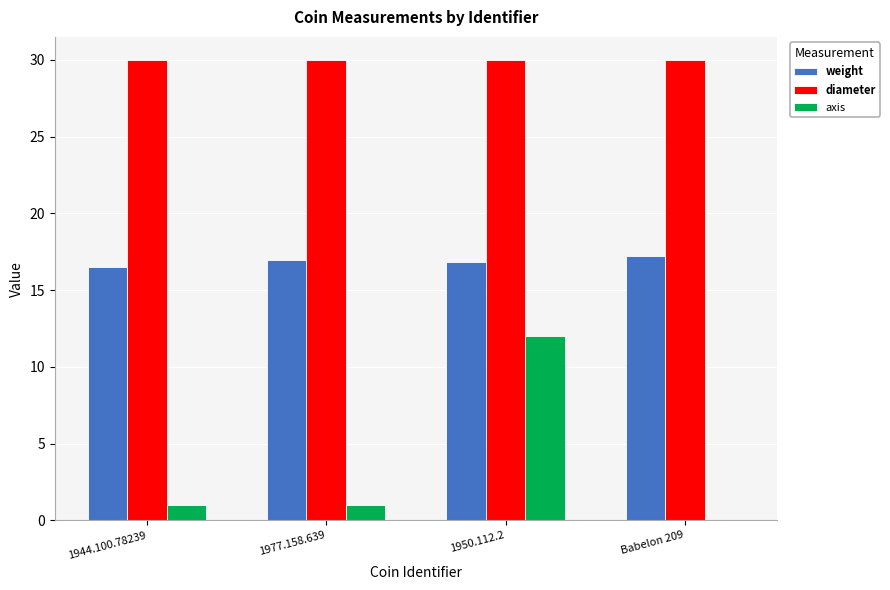

Is it true that diameter equals 30.0 at 1977.158.639?

True